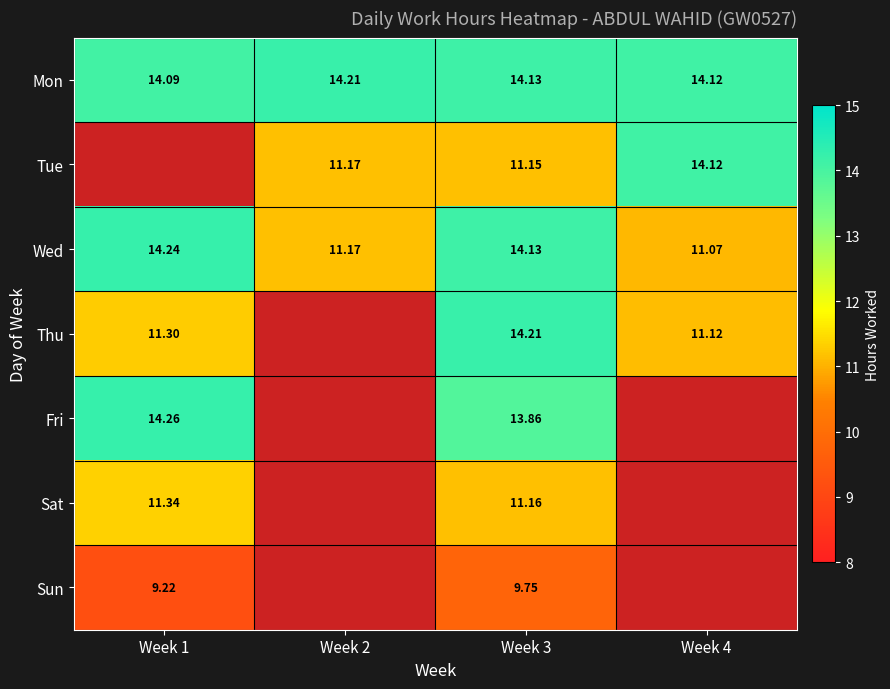

Is the value of Tue at Week 4 greater than the value of Sat at Week 1?

Yes